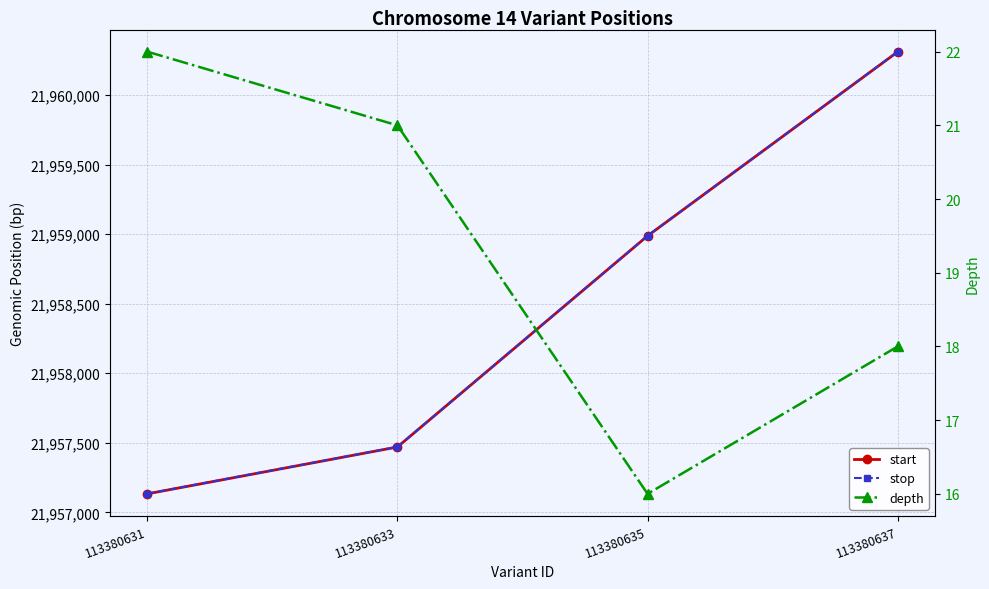

How many data points in start are less than 21958988?

2